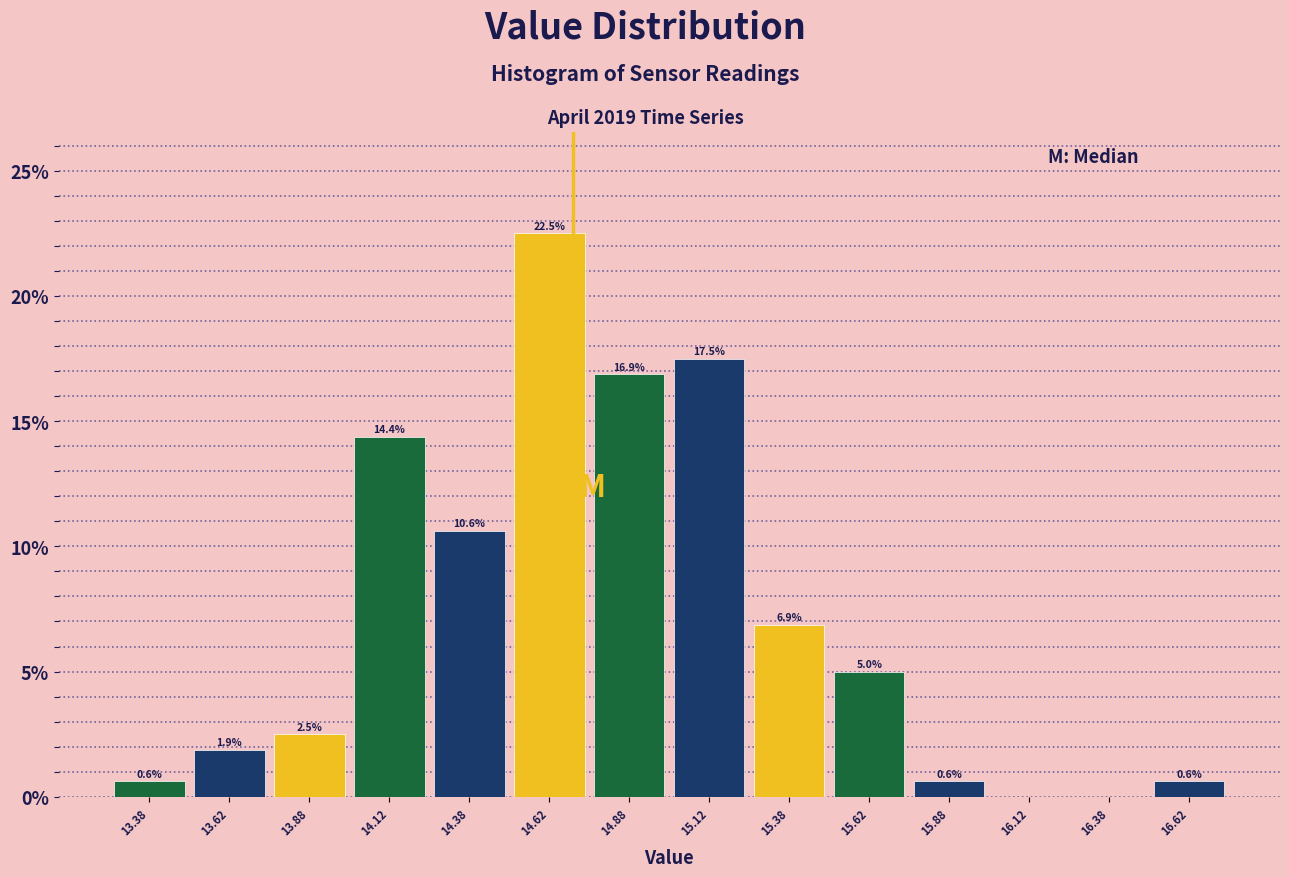

Which range on the x-axis has the tallest bar?

14.50 to 14.75